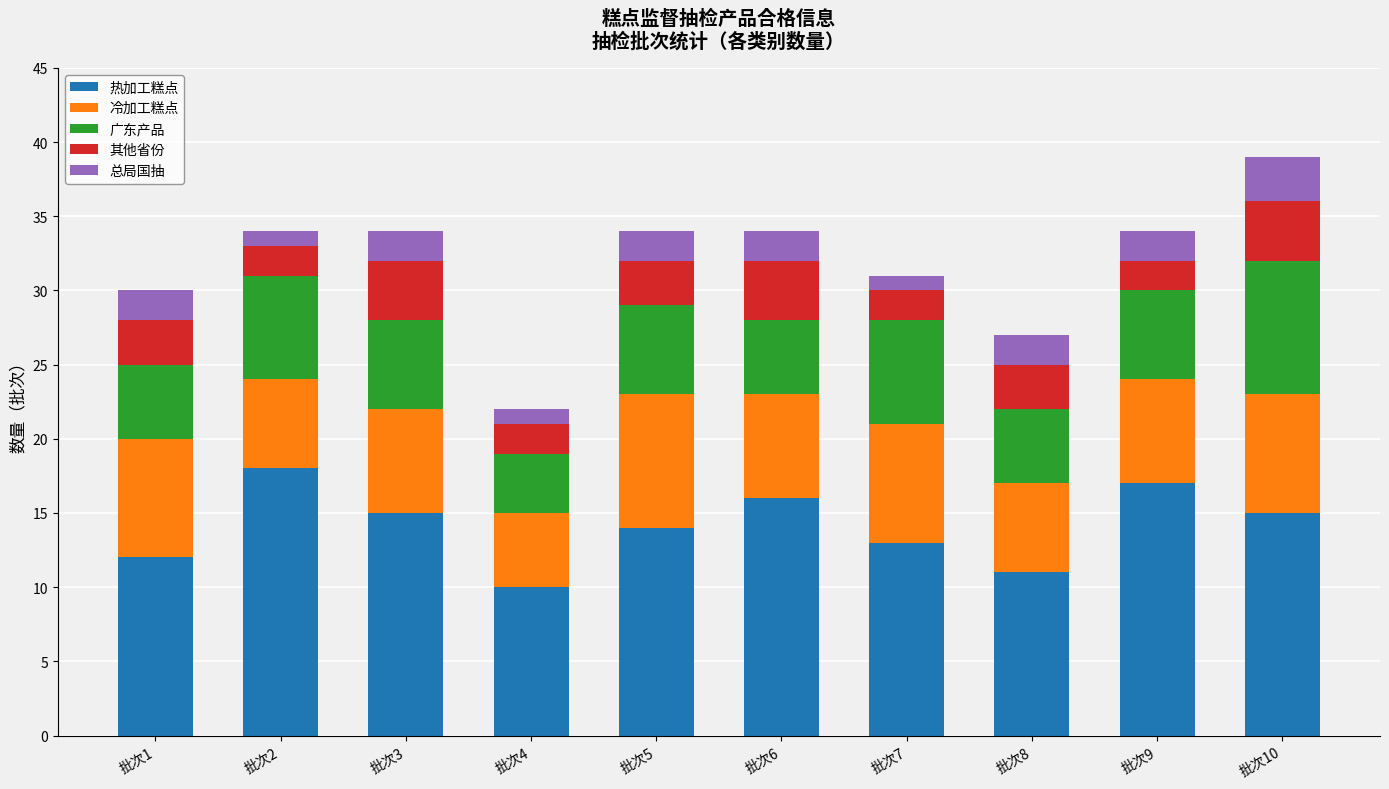

What is the difference between the second highest and second lowest values in the 热加工糕点 series?

6